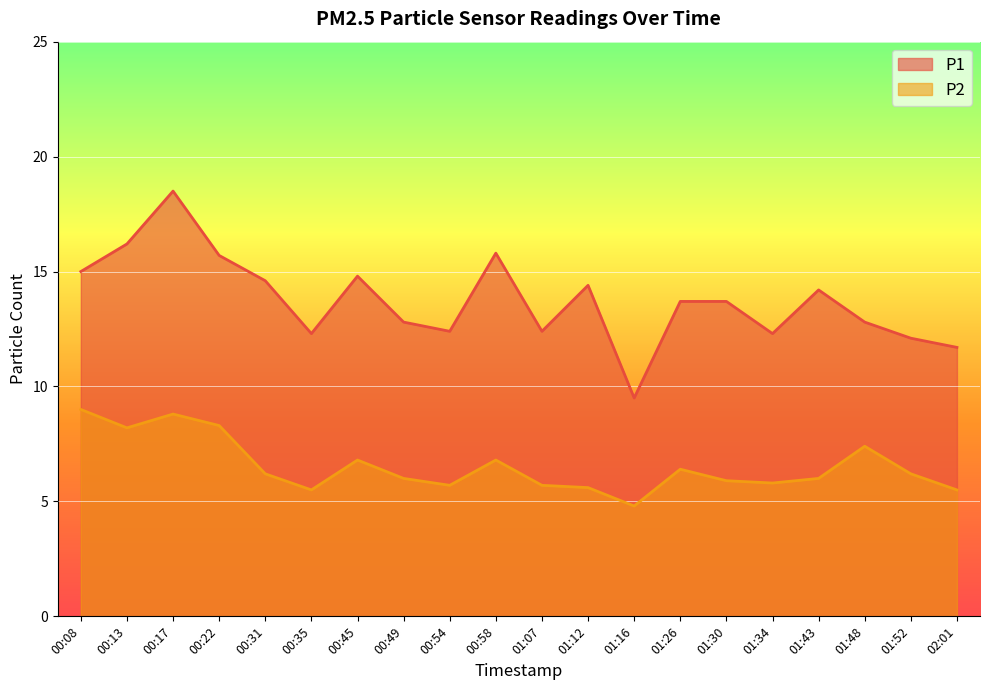

What are all the series names shown in the legend?

P1, P2